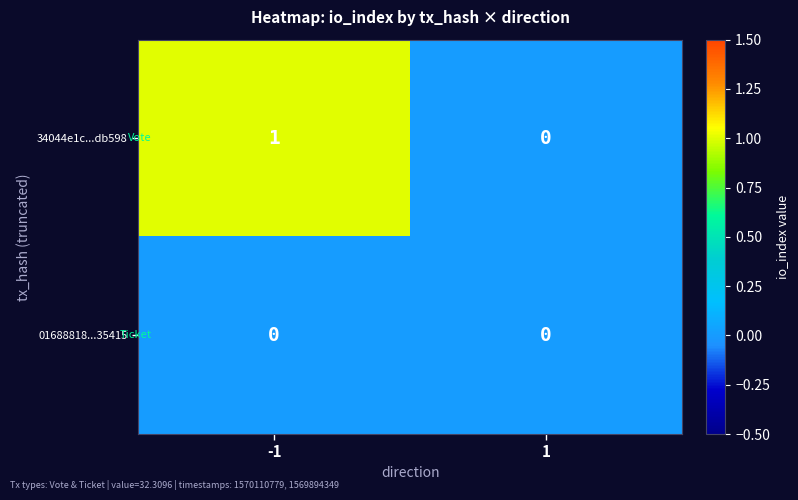

Is it true that 01688818...35415 equals 0 at -1?

True